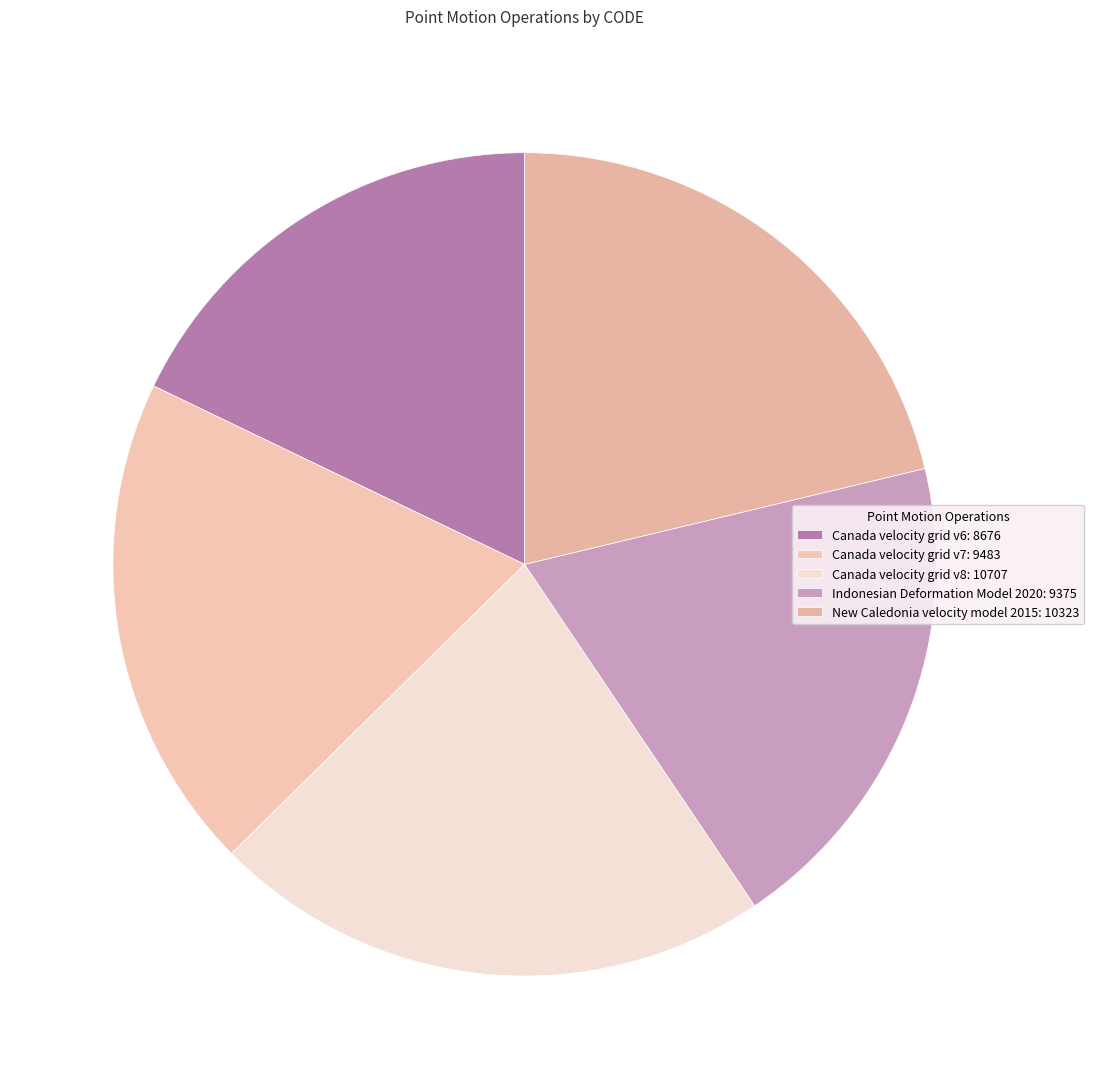

To the nearest percent, what is the difference between the largest and smallest slice percentages?

4%